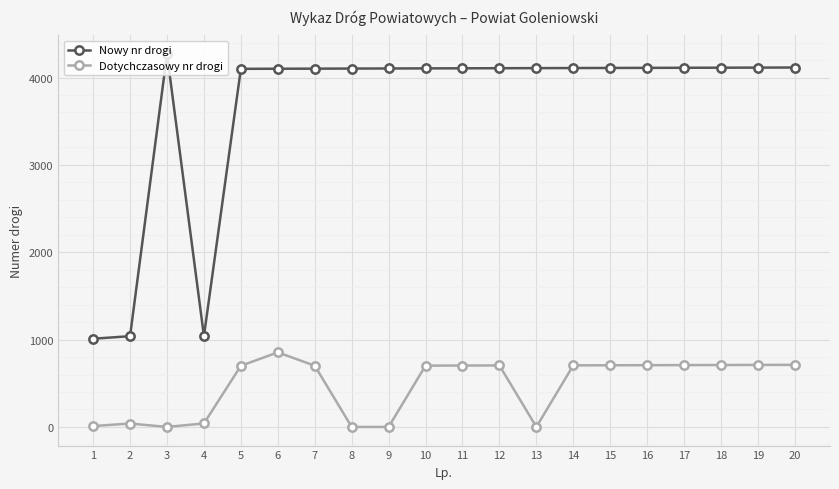

At how many categories does at least one series exceed 1438?

17